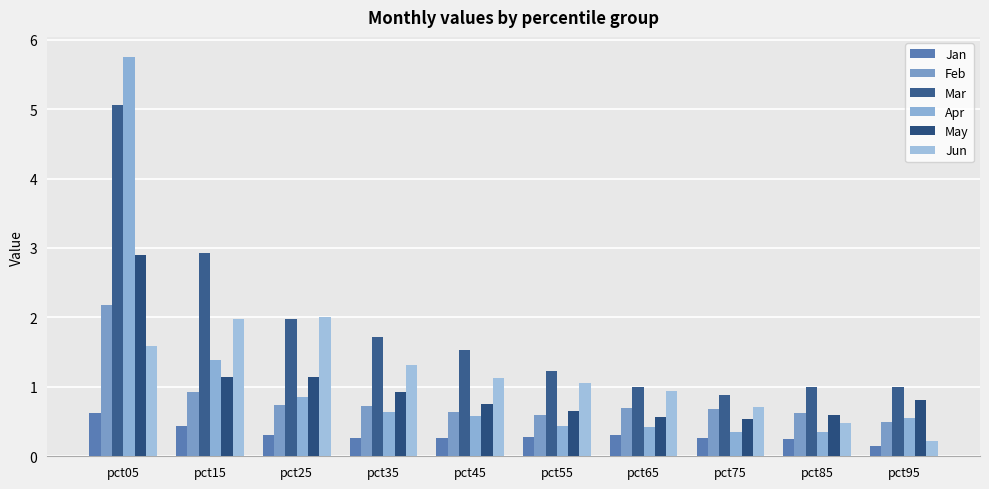

Where is Mar nearest to the value 2?

pct25